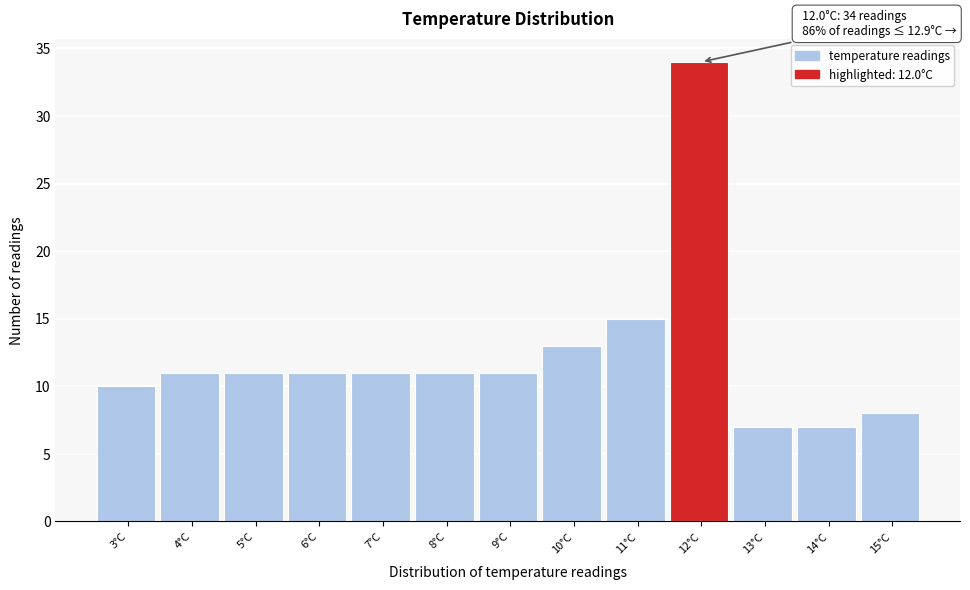

Reading left to right, what are all the values shown in this chart?

3°C=10	4°C=11	5°C=11	6°C=11	7°C=11	8°C=11	9°C=11	10°C=13	11°C=15	12°C=34	13°C=7	14°C=7	15°C=8